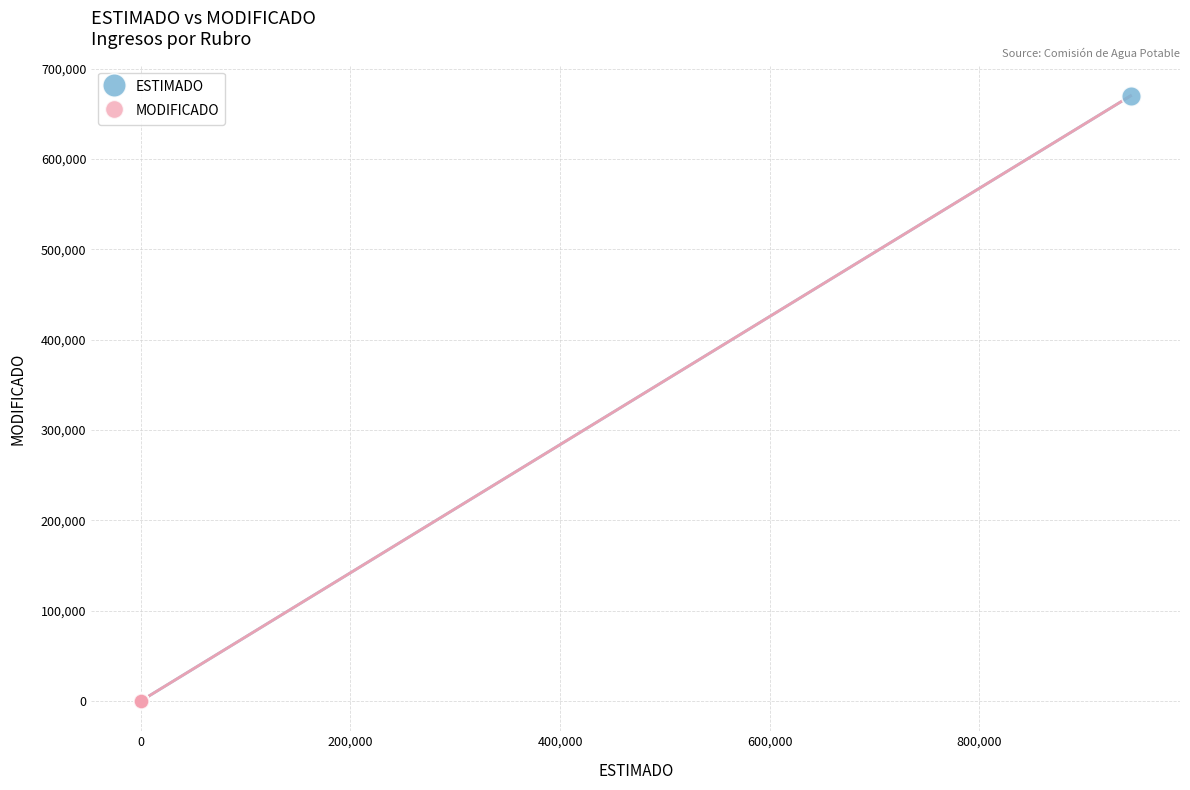

Which series reaches the maximum Y coordinate?

ESTIMADO